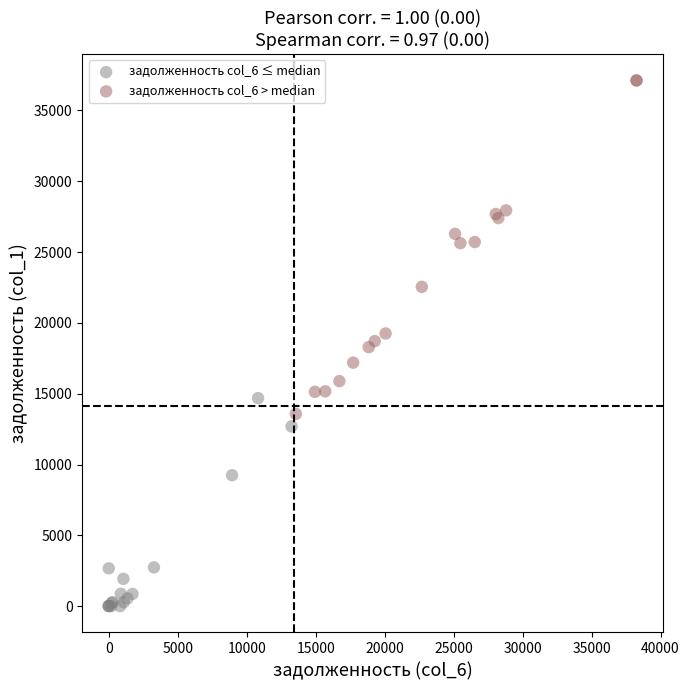

Which series reaches the minimum Y coordinate?

задолженность col_6 ≤ median